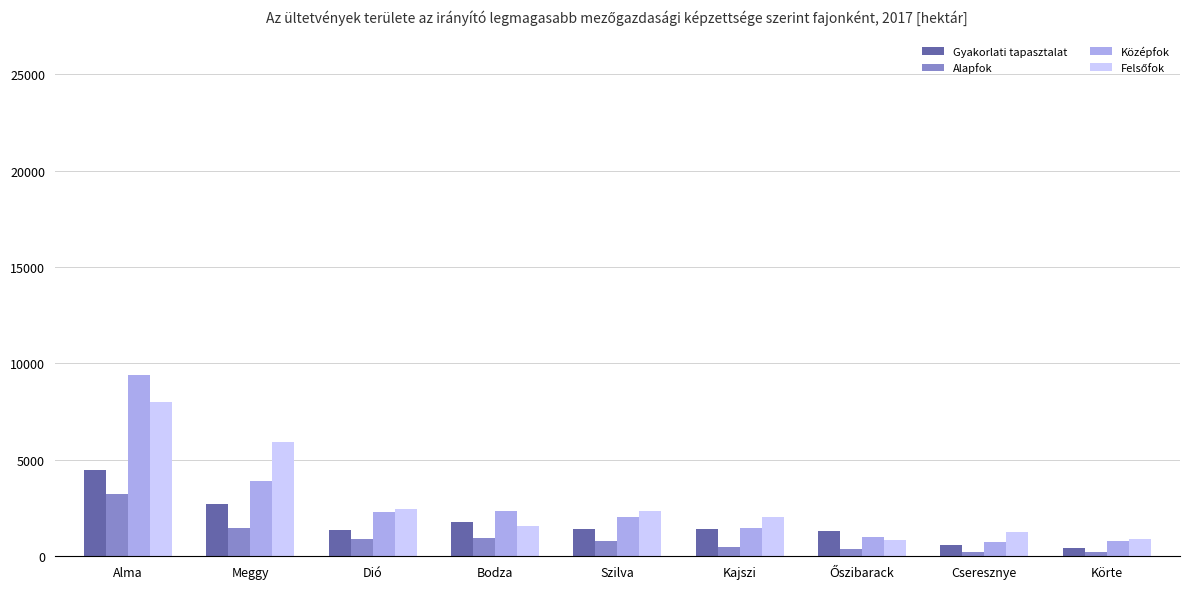

Is it true that Középfok equals 2331.4 at Bodza?

True